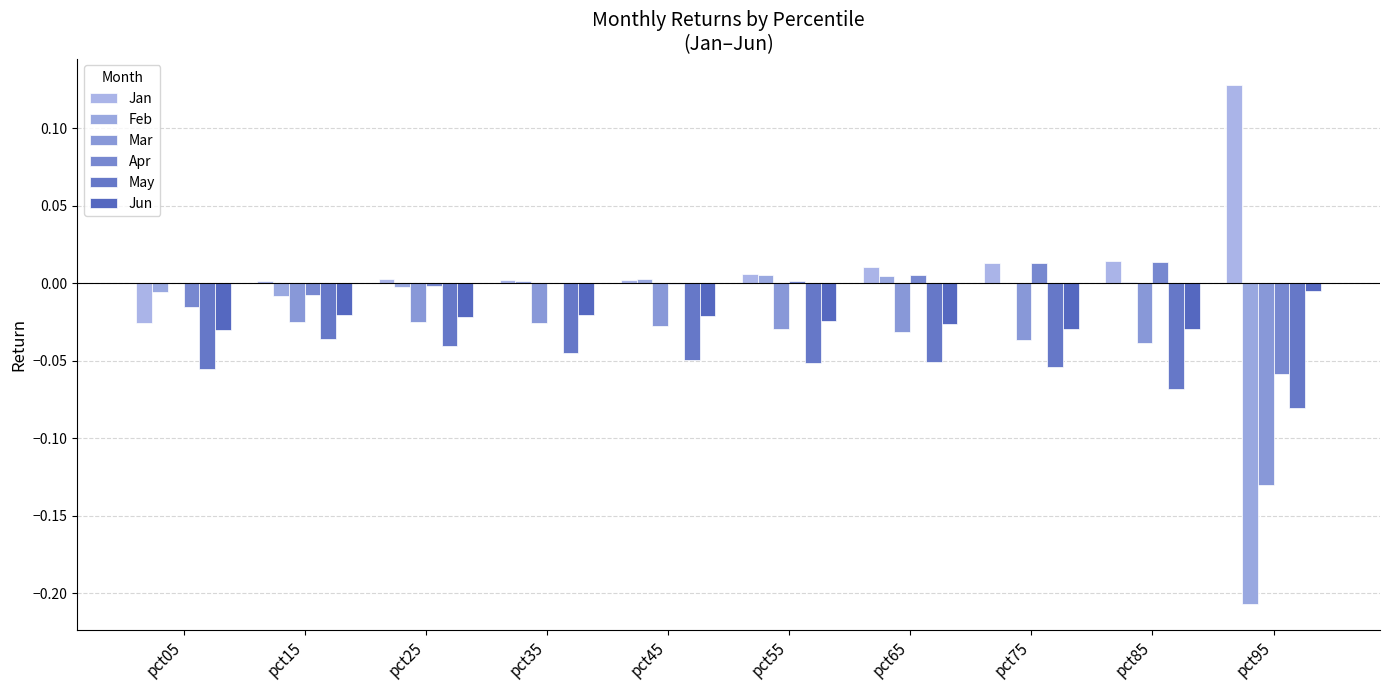

The value of Mar at pct75 is -0.0. True or false?

True